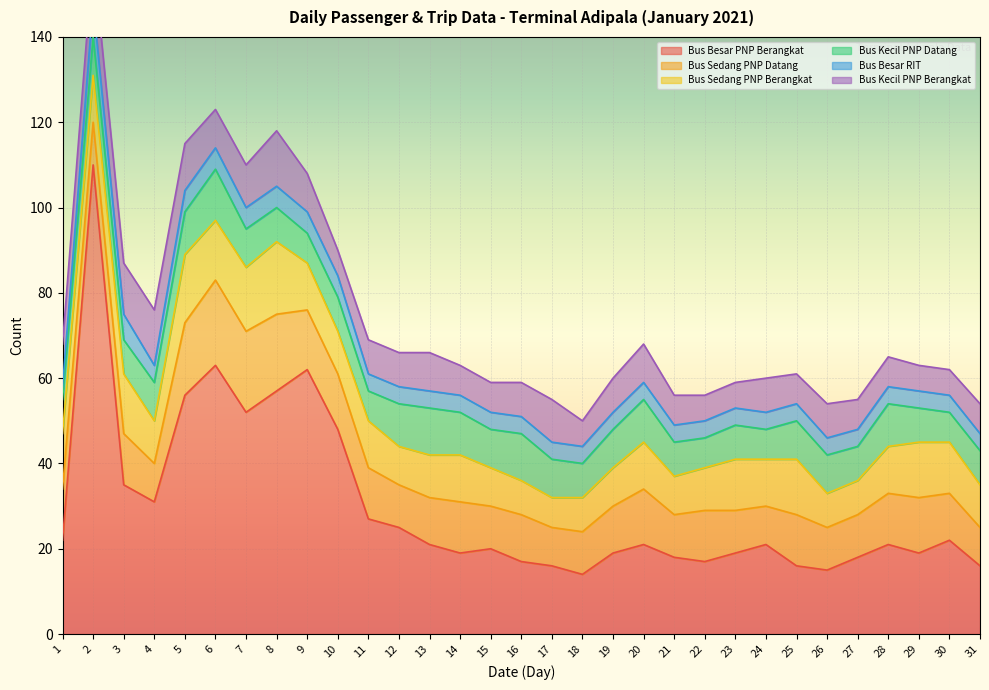

The Bus Besar RIT series shows 5 at 9. True or false?

True